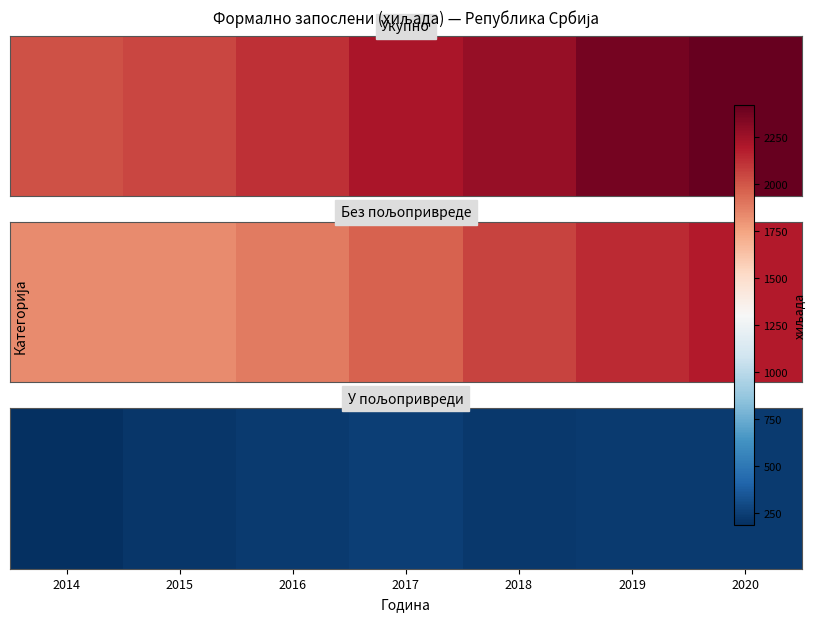

How many distinct data groups are displayed?

1